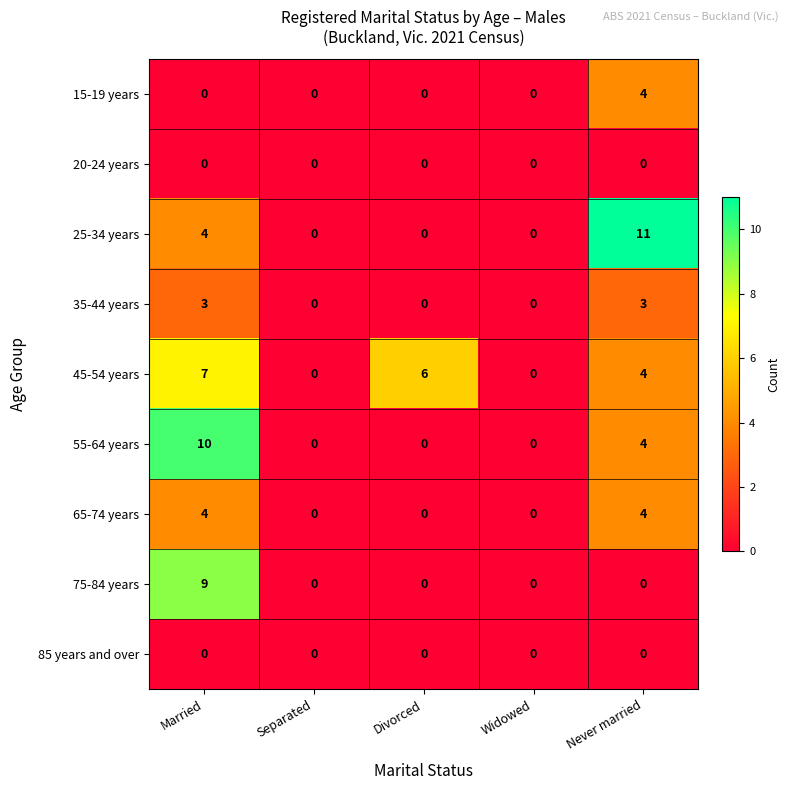

What is the sum of all 75-84 years values?

9